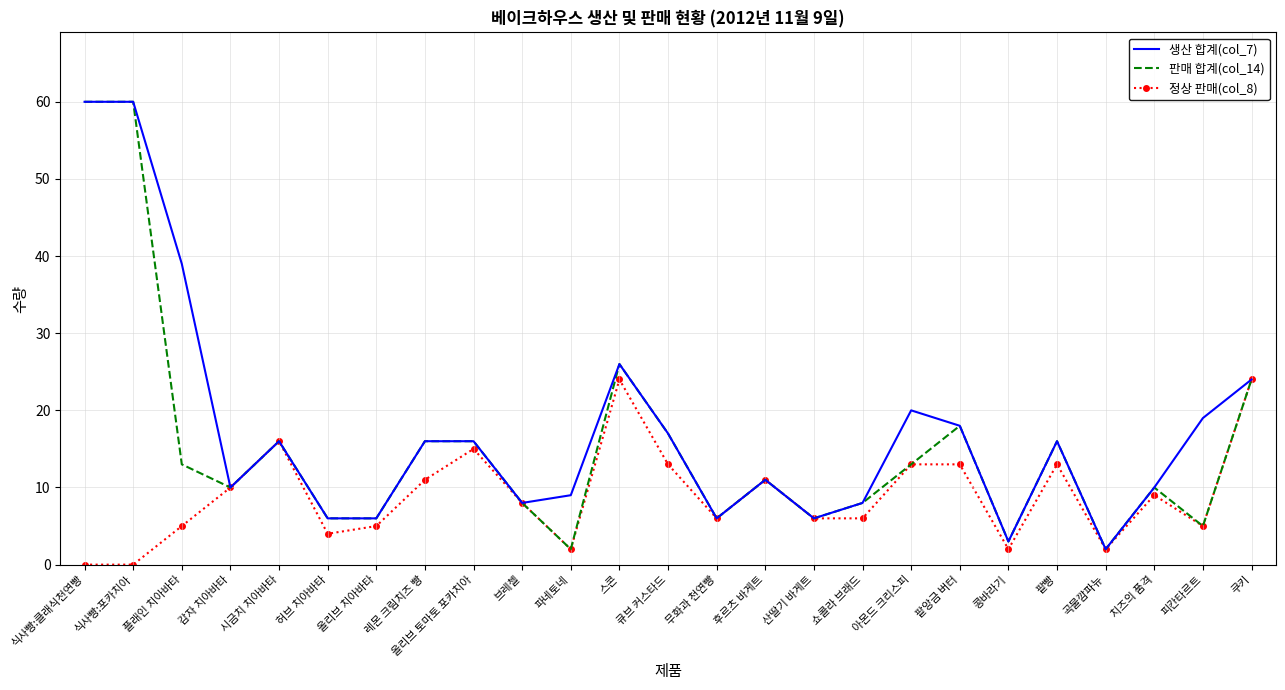

Reading left to right, transcribe all the data shown in this chart.

생산 합계(col_7): 60	60	39	10	16	6	6	16	16	8	9	26	17	6	11	6	8	20	18	3	16	2	10	19	24
판매 합계(col_14): 60	60	13	10	16	6	6	16	16	8	2	26	17	6	11	6	8	13	18	3	16	2	10	5	24
정상 판매(col_8): 0	0	5	10	16	4	5	11	15	8	2	24	13	6	11	6	6	13	13	2	13	2	9	5	24